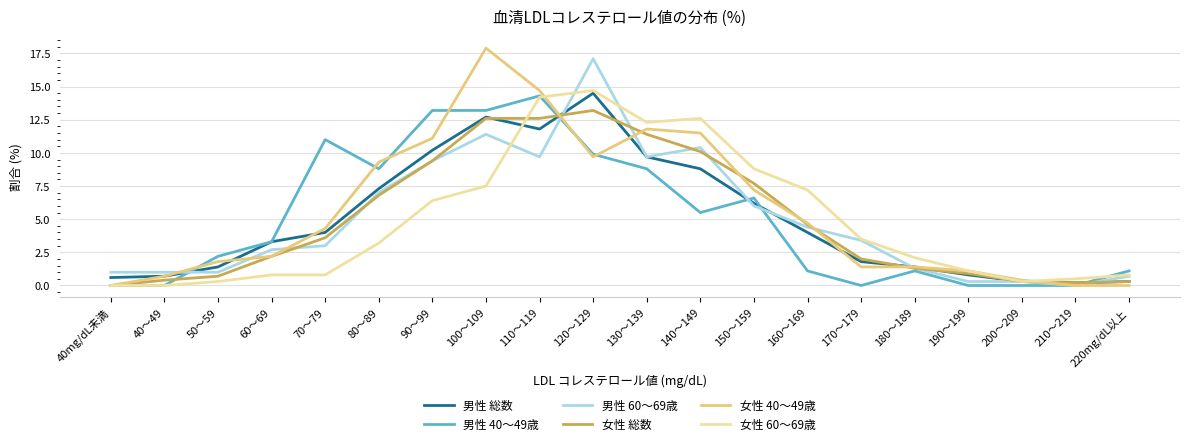

Reading right to left, what are all the values shown in this chart?

男性 総数: 220mg/dL以上=0.3	210～219=0.2	200～209=0.3	190～199=0.8	180～189=1.4	170～179=1.8	160～169=4.0	150～159=6.2	140～149=8.8	130～139=9.7	120～129=14.5	110～119=11.8	100～109=12.7	90～99=10.2	80～89=7.3	70～79=4.0	60～69=3.3	50～59=1.4	40～49=0.7	40mg/dL未満=0.6
男性 40～49歳: 220mg/dL以上=1.1	210～219=0.0	200～209=0.0	190～199=0.0	180～189=1.1	170～179=0.0	160～169=1.1	150～159=6.6	140～149=5.5	130～139=8.8	120～129=9.9	110～119=14.3	100～109=13.2	90～99=13.2	80～89=8.8	70～79=11.0	60～69=3.3	50～59=2.2	40～49=0.0	40mg/dL未満=0.0
男性 60～69歳: 220mg/dL以上=0.7	210～219=0.0	200～209=0.3	190～199=0.3	180～189=1.3	170～179=3.4	160～169=4.4	150～159=6.0	140～149=10.4	130～139=9.7	120～129=17.1	110～119=9.7	100～109=11.4	90～99=9.4	80～89=7.0	70～79=3.0	60～69=2.7	50～59=1.0	40～49=1.0	40mg/dL未満=1.0
女性 総数: 220mg/dL以上=0.3	210～219=0.2	200～209=0.3	190～199=0.9	180～189=1.3	170～179=2.0	160～169=4.6	150～159=7.7	140～149=10.1	130～139=11.4	120～129=13.2	110～119=12.6	100～109=12.6	90～99=9.4	80～89=6.8	70～79=3.6	60～69=2.2	50～59=0.7	40～49=0.4	40mg/dL未満=0.0
女性 40～49歳: 220mg/dL以上=0.0	210～219=0.0	200～209=0.4	190～199=1.1	180～189=1.4	170～179=1.4	160～169=4.7	150～159=7.2	140～149=11.5	130～139=11.8	120～129=9.7	110～119=14.7	100～109=17.9	90～99=11.1	80～89=9.3	70～79=4.3	60～69=2.2	50～59=1.8	40～49=0.7	40mg/dL未満=0.0
女性 60～69歳: 220mg/dL以上=0.8	210～219=0.5	200～209=0.3	190～199=1.1	180～189=2.1	170～179=3.5	160～169=7.2	150～159=8.8	140～149=12.6	130～139=12.3	120～129=14.7	110～119=14.2	100～109=7.5	90～99=6.4	80～89=3.2	70～79=0.8	60～69=0.8	50～59=0.3	40～49=0.0	40mg/dL未満=0.0